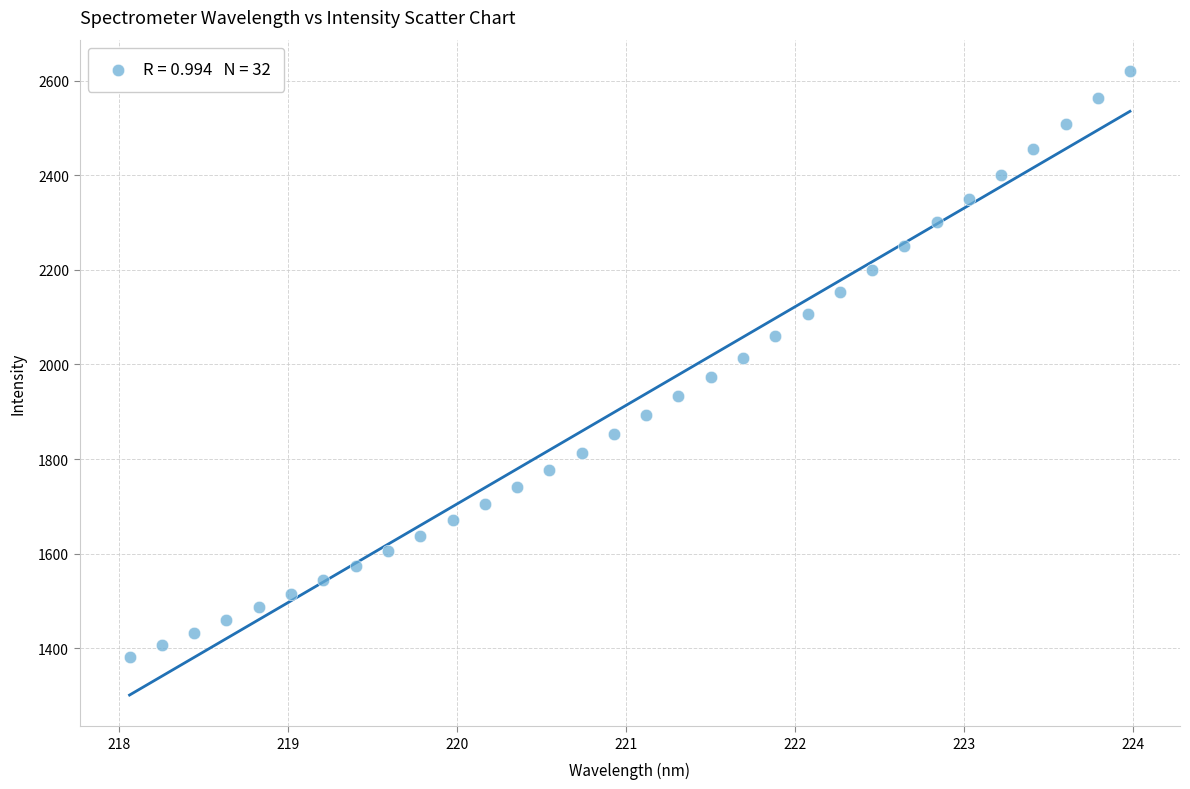

What is the range of Y values (max minus min)?

1238.4